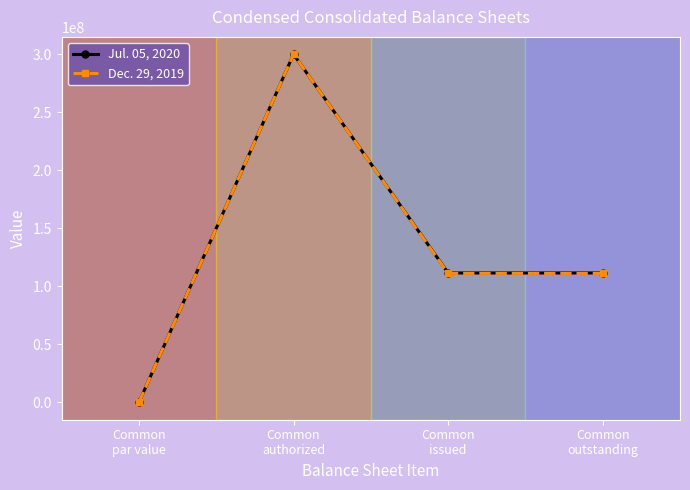

How many data points in Dec. 29, 2019 are less than 111140000?

1